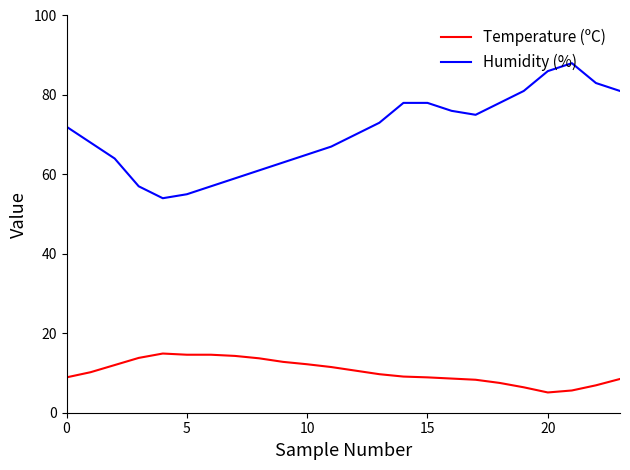

True or false: Humidity (%) has more than 2 points higher than both neighbors.

False